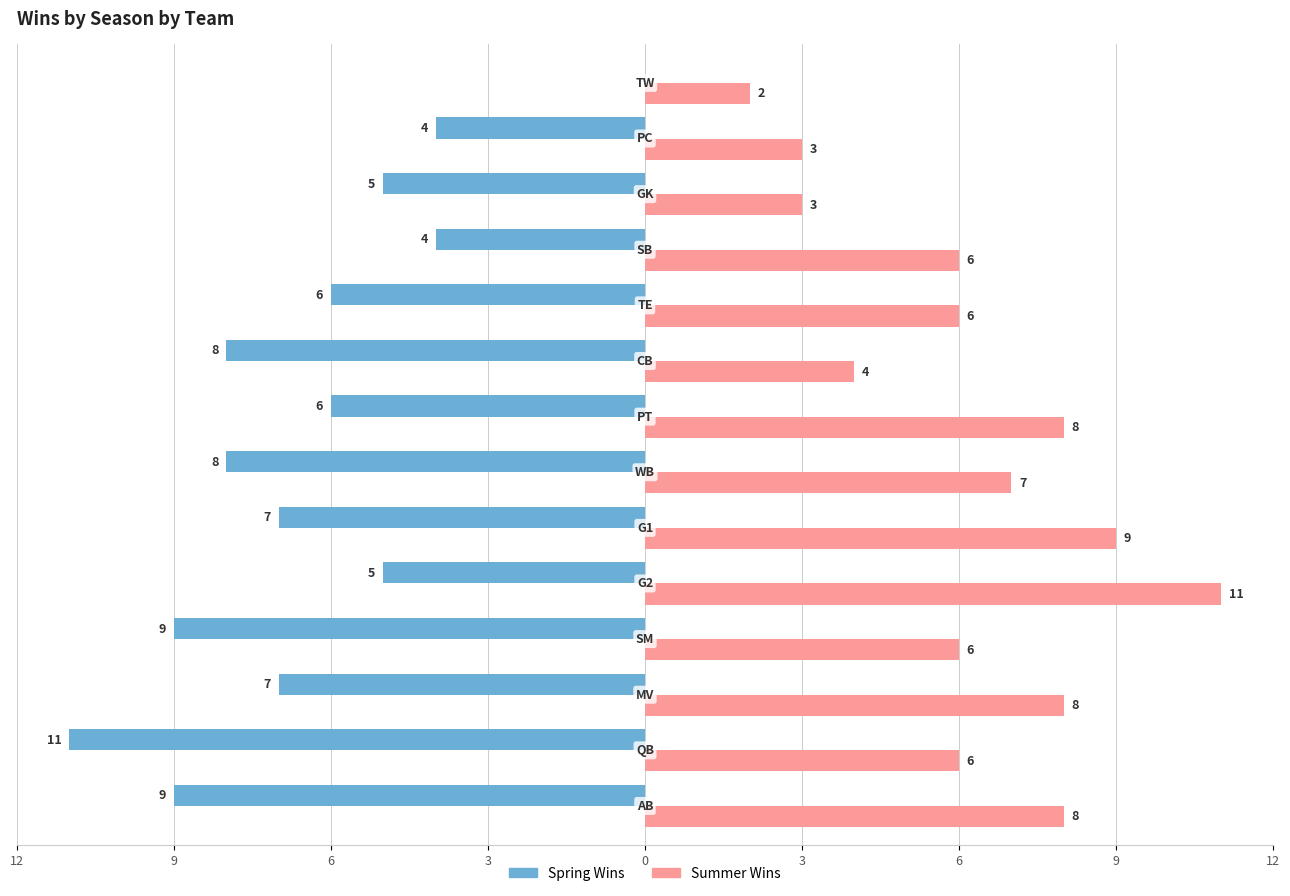

Rank the series by their maximum value, from highest to lowest.

Summer Wins, Spring Wins